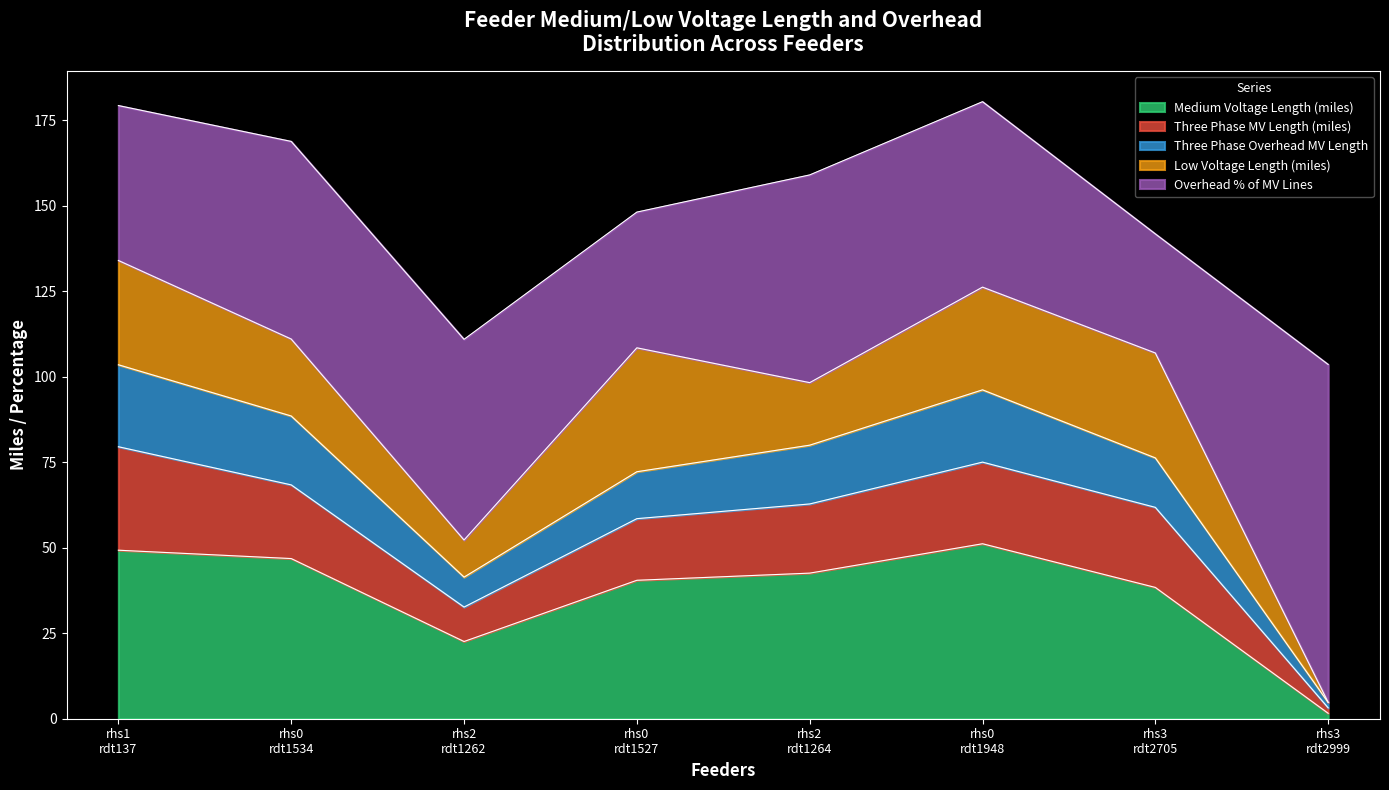

Which series has the largest range (max minus min)?

Overhead % of MV Lines